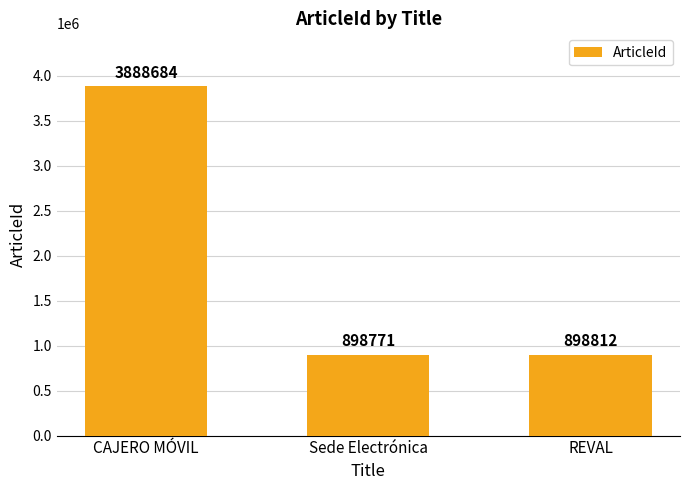

What is the change in value from CAJERO MÓVIL to Sede Electrónica?

-2989913